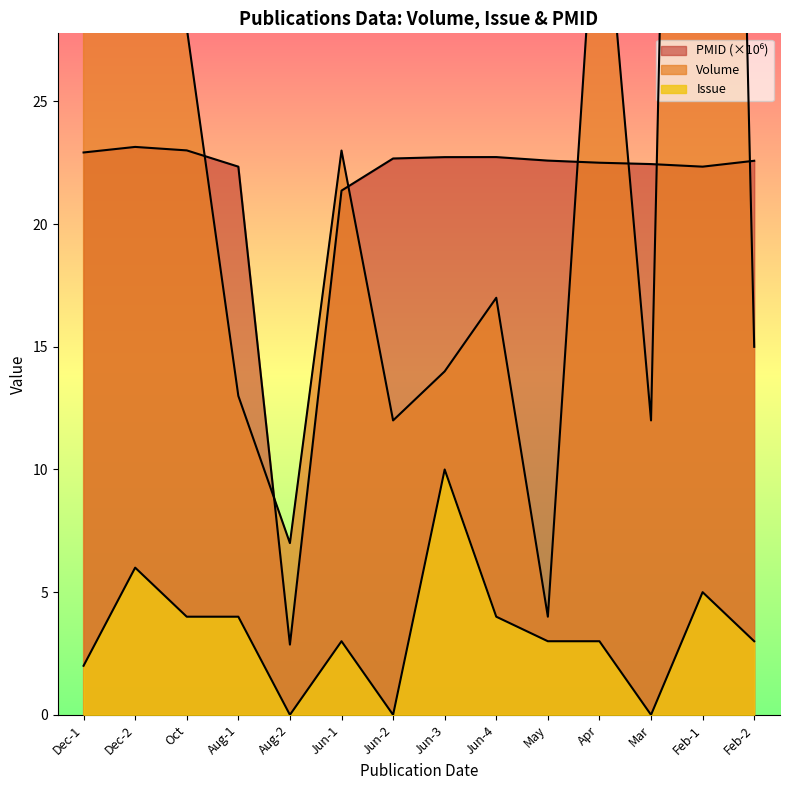

What is the average value of the Issue series?

3.4